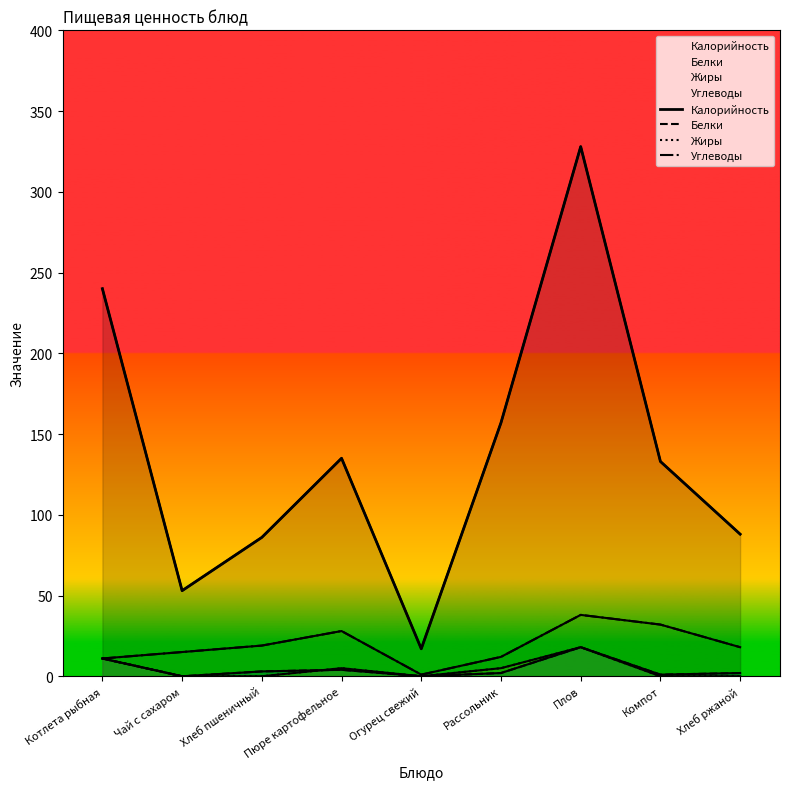

Reading left to right, list all the values displayed in this chart.

Калорийность: Котлета рыбная=240	Чай с сахаром=53	Хлеб пшеничный=86	Пюре картофельное=135	Огурец свежий=17	Рассольник=157	Плов=328	Компот=133	Хлеб ржаной=88
Белки: Котлета рыбная=11	Чай с сахаром=0	Хлеб пшеничный=3	Пюре картофельное=4	Огурец свежий=0	Рассольник=2	Плов=18	Компот=1	Хлеб ржаной=2
Жиры: Котлета рыбная=11	Чай с сахаром=0	Хлеб пшеничный=0	Пюре картофельное=5	Огурец свежий=0	Рассольник=5	Плов=18	Компот=0	Хлеб ржаной=0
Углеводы: Котлета рыбная=11	Чай с сахаром=15	Хлеб пшеничный=19	Пюре картофельное=28	Огурец свежий=1	Рассольник=12	Плов=38	Компот=32	Хлеб ржаной=18